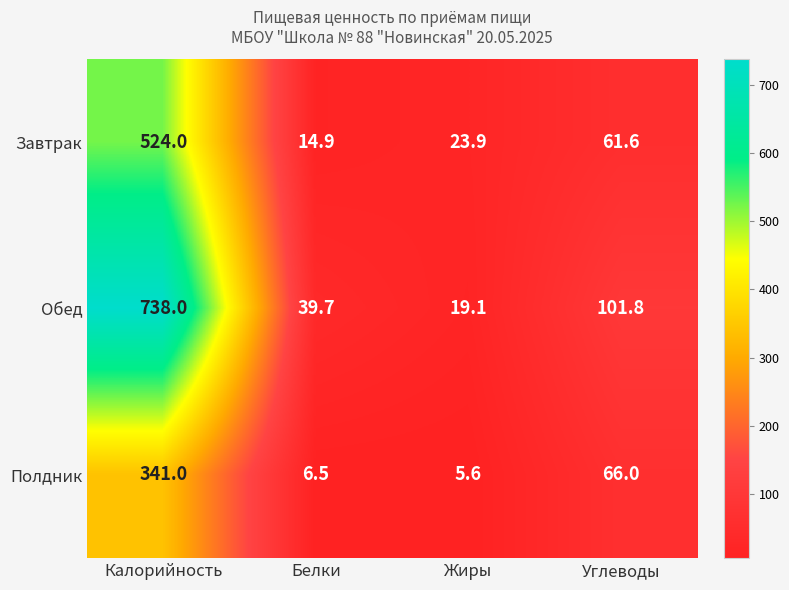

How many data points does each series have?

4